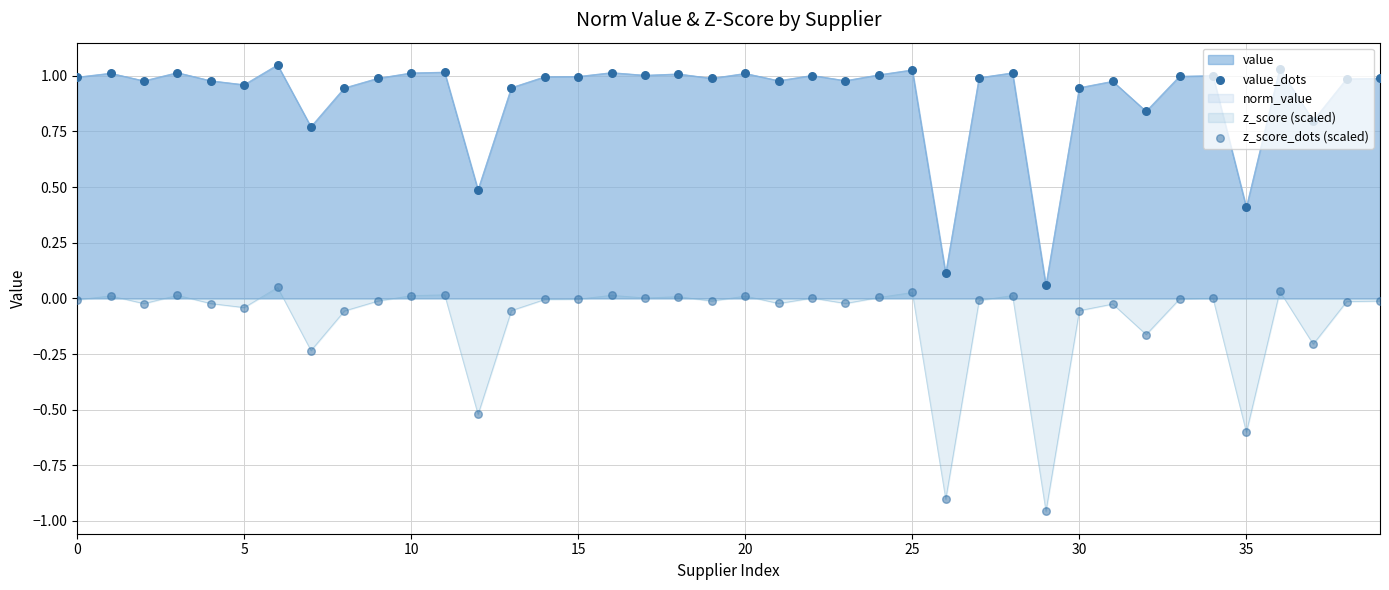

Which series has the largest total across all categories?

value_dots